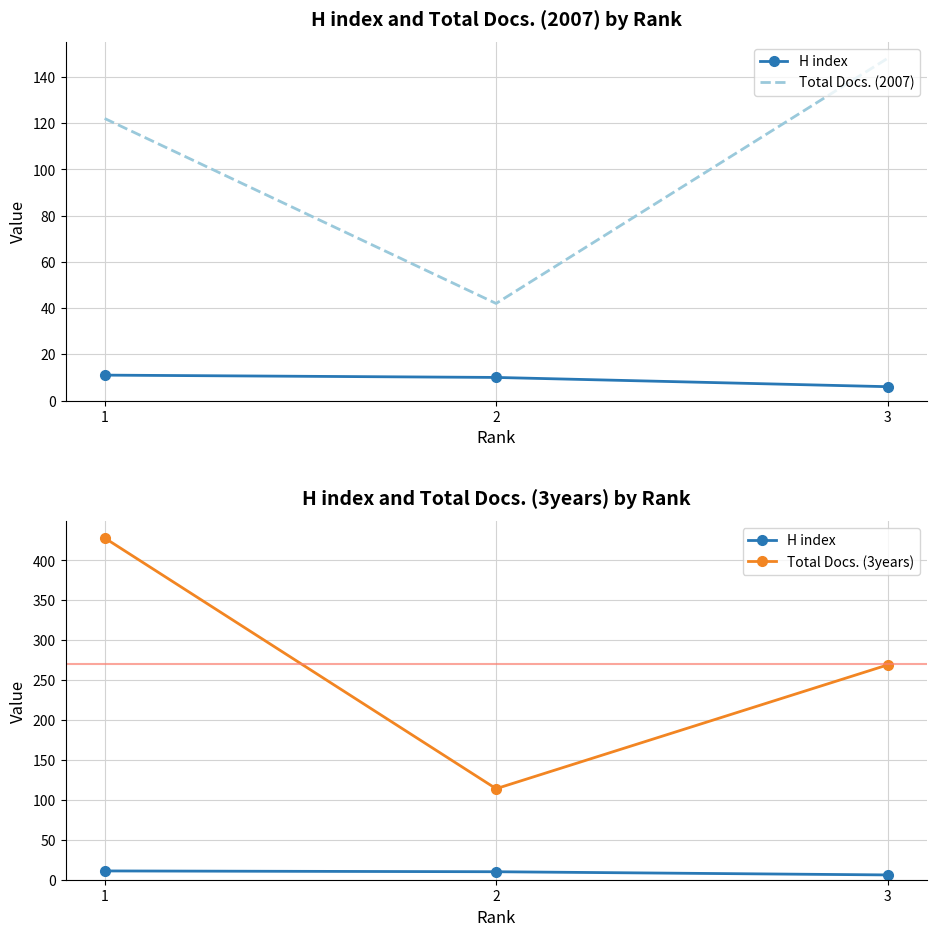

Which series has the widest spread of values?

Total Docs. (3years)